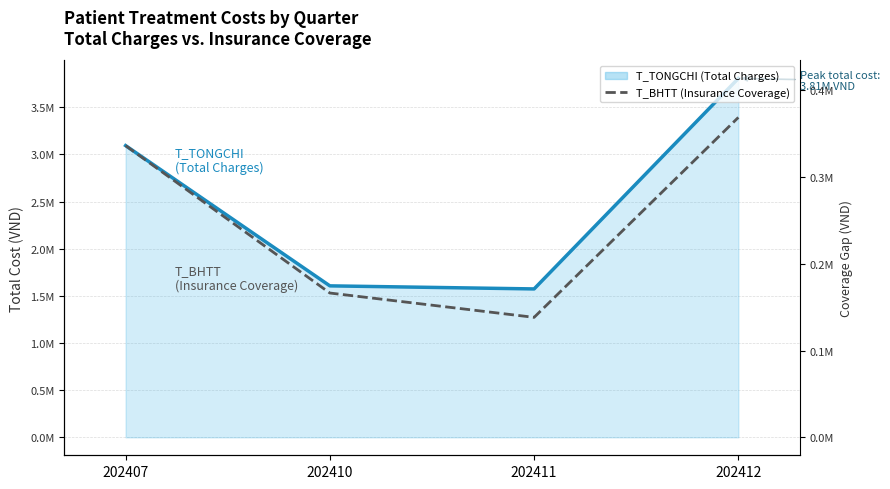

At how many categories does at least one series exceed 2586612?

2